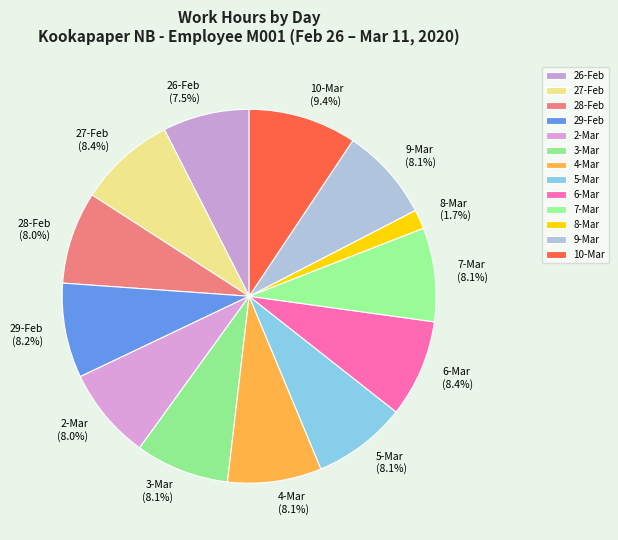

Do 29-Feb and 3-Mar together represent more than half of the pie?

No